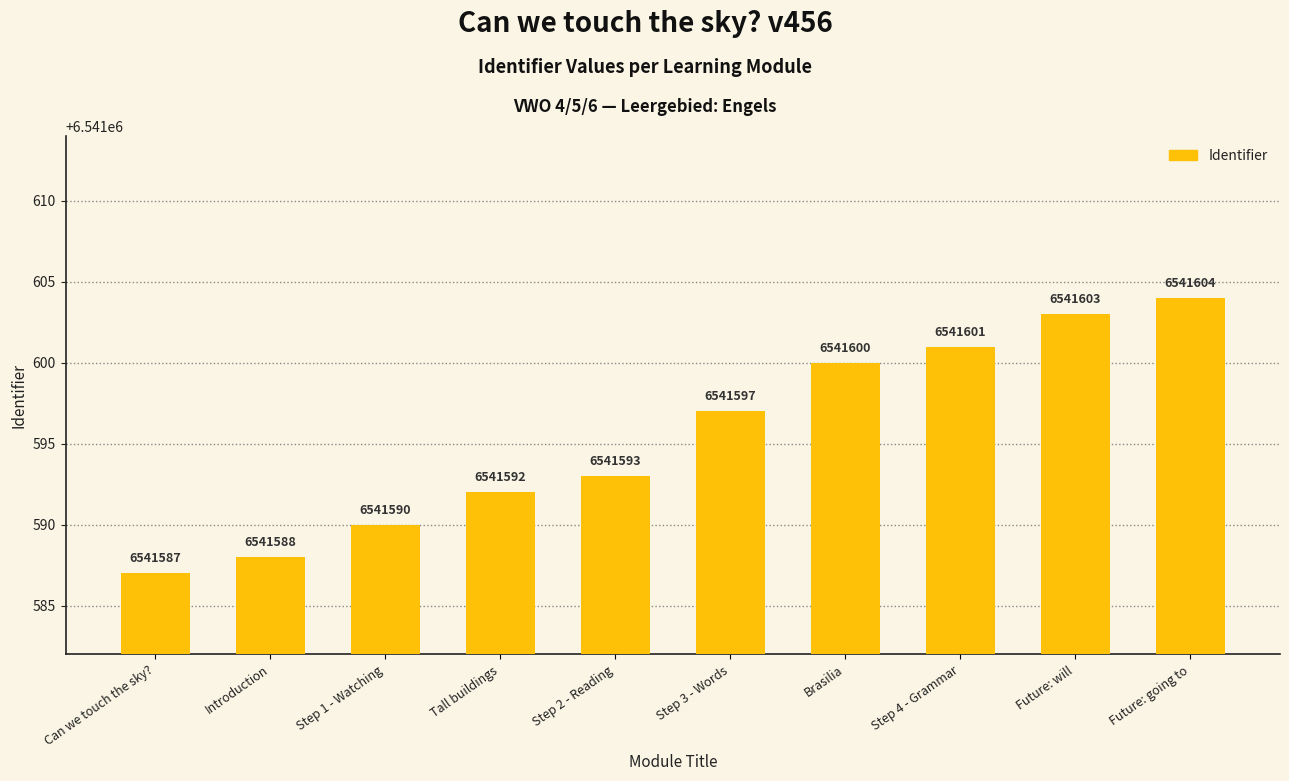

Rank the categories by value from lowest to highest.

Can we touch the sky?, Introduction, Step 1 - Watching, Tall buildings, Step 2 - Reading, Step 3 - Words, Brasilia, Step 4 - Grammar, Future: will, Future: going to